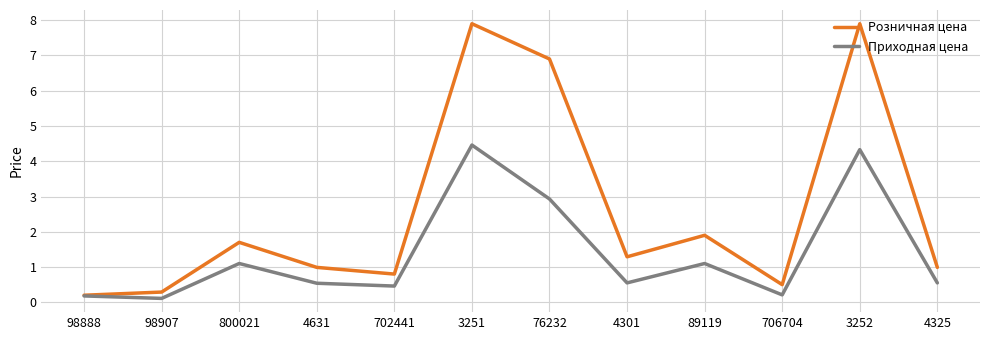

What is the difference between the Приходная цена values at 4325 and 98907?

0.4